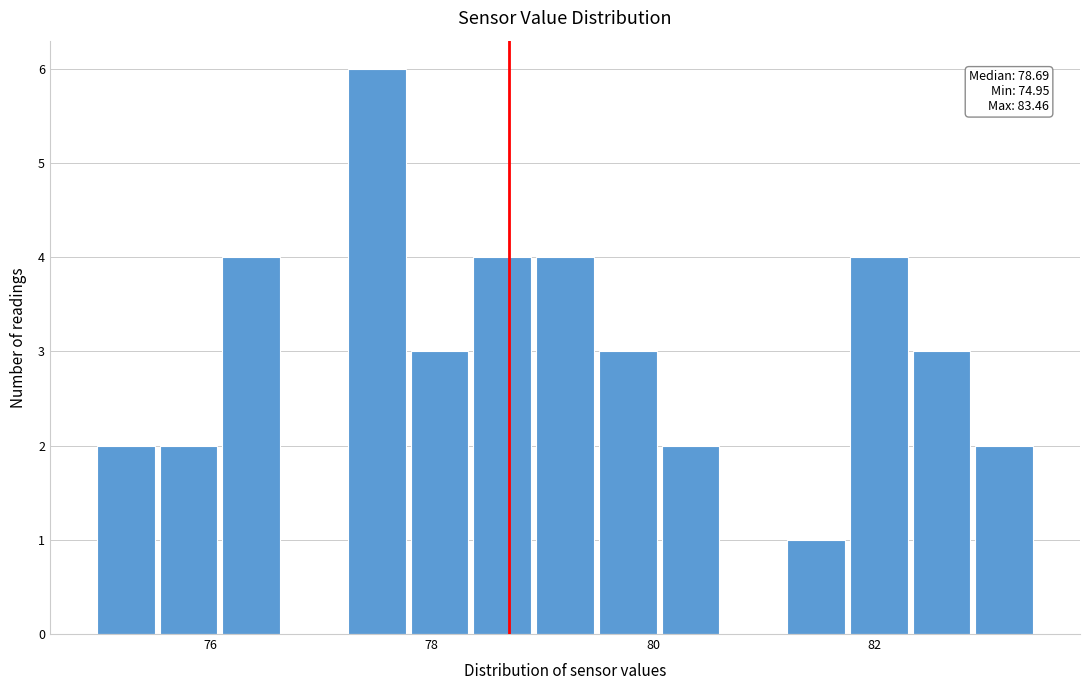

Around what value on the x-axis is the tallest bar? Give the approximate position of its centre, as read against the axis.

77.6